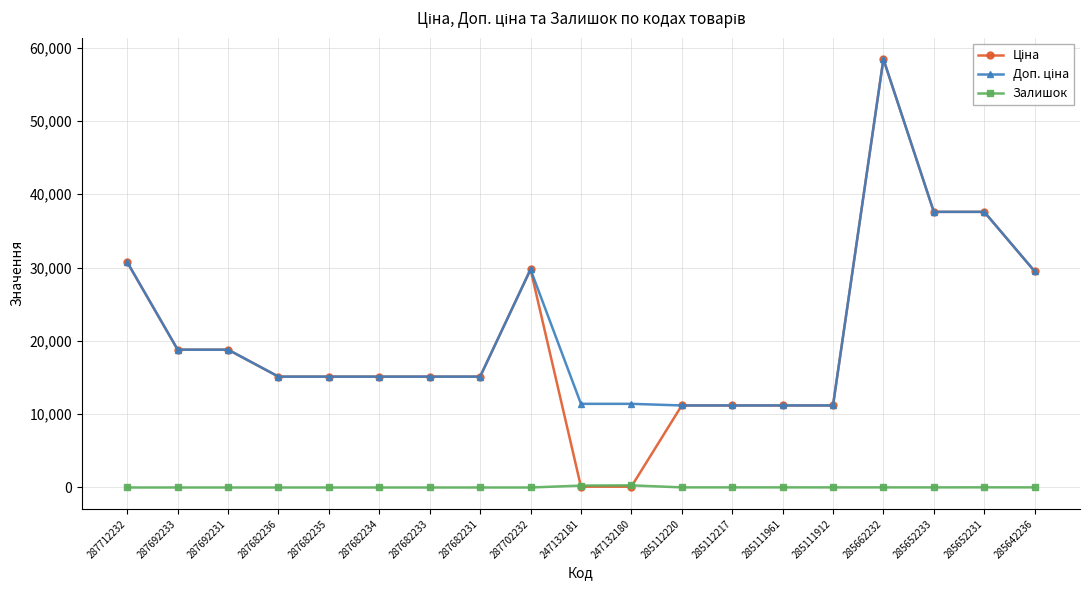

Which category has the highest value across all series?

285662232